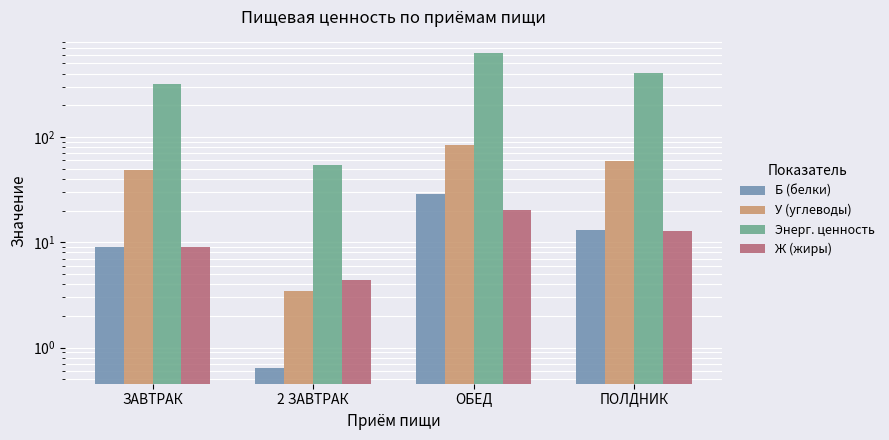

What is the sum of the У (углеводы) values at 2 ЗАВТРАК and ПОЛДНИК?

62.8